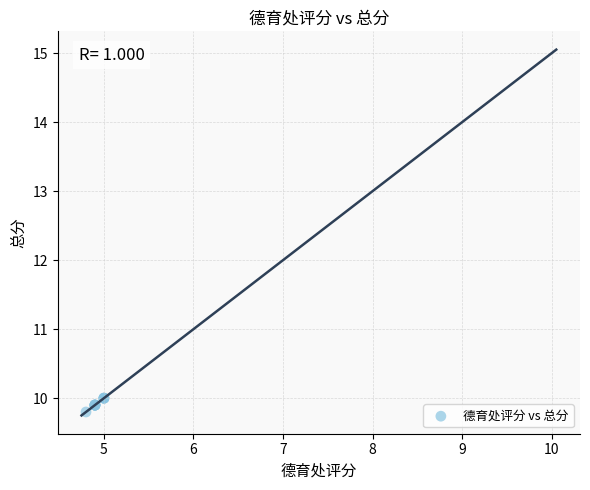

What Y value in the scatter plot is closest to 9?

9.8